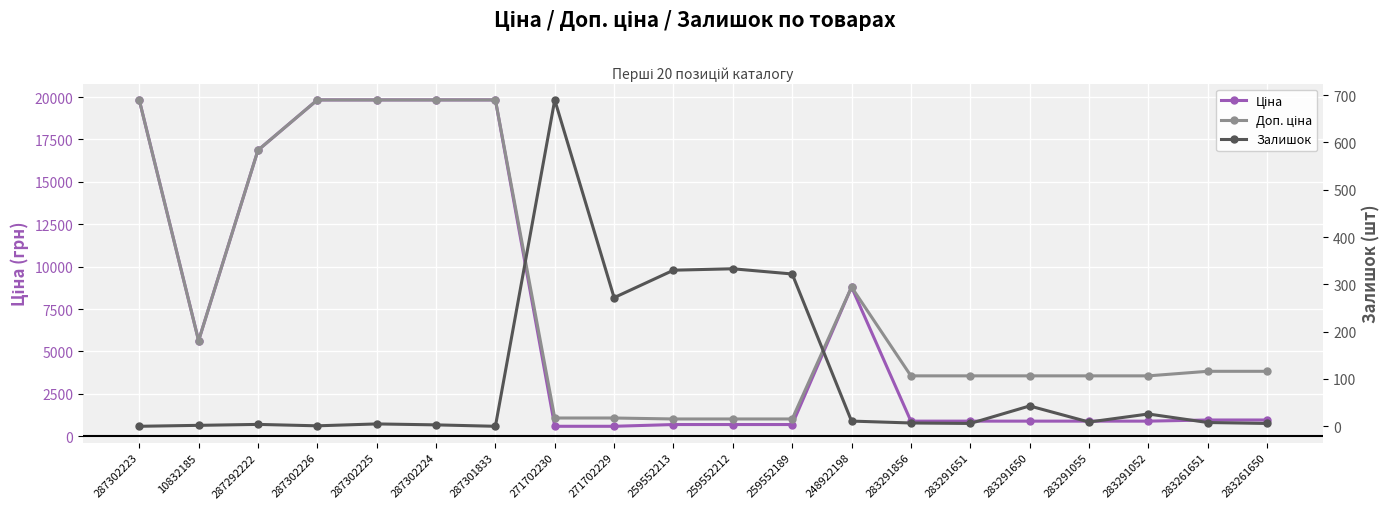

At 283291052, list the series in order from largest to smallest.

Доп. ціна, Ціна, Залишок